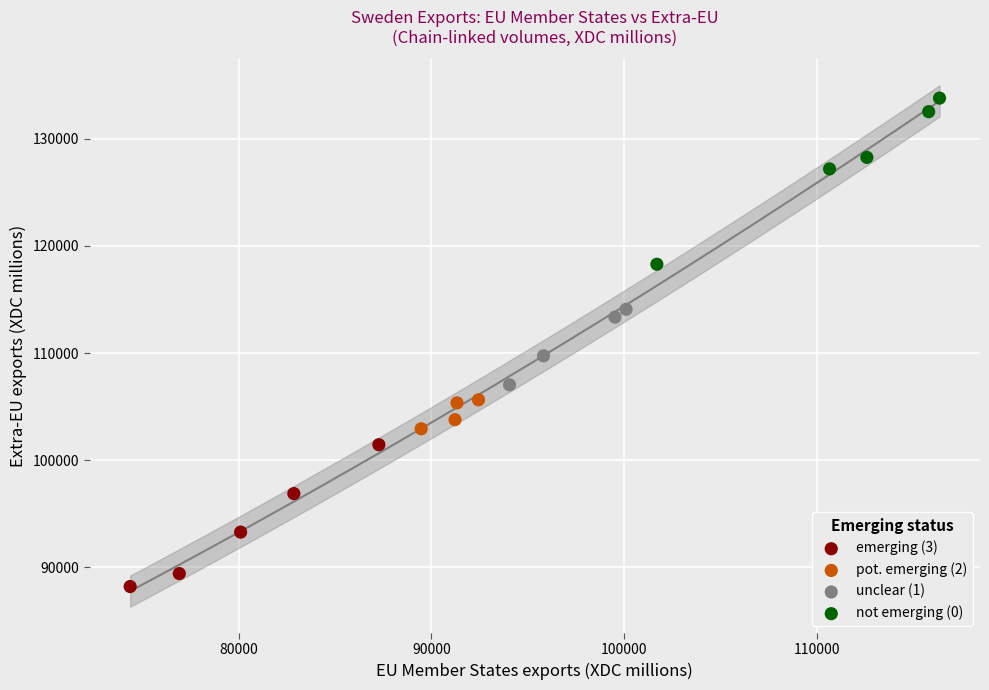

Which series reaches the maximum Y coordinate?

not emerging (0)